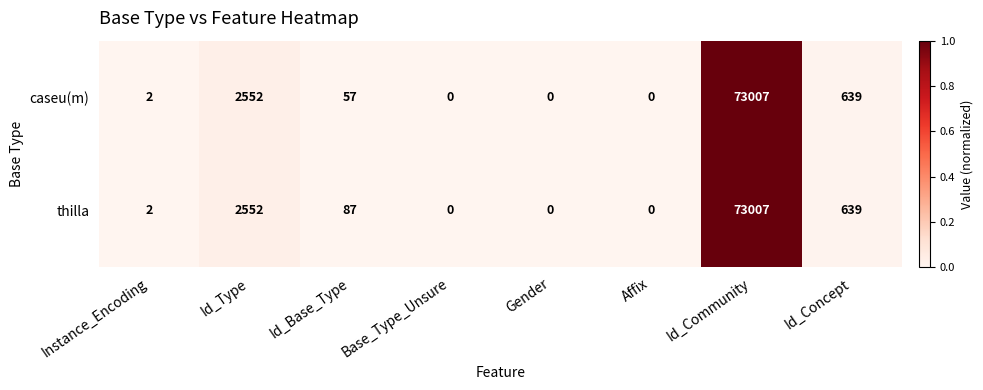

Which series has the largest total across all categories?

thilla